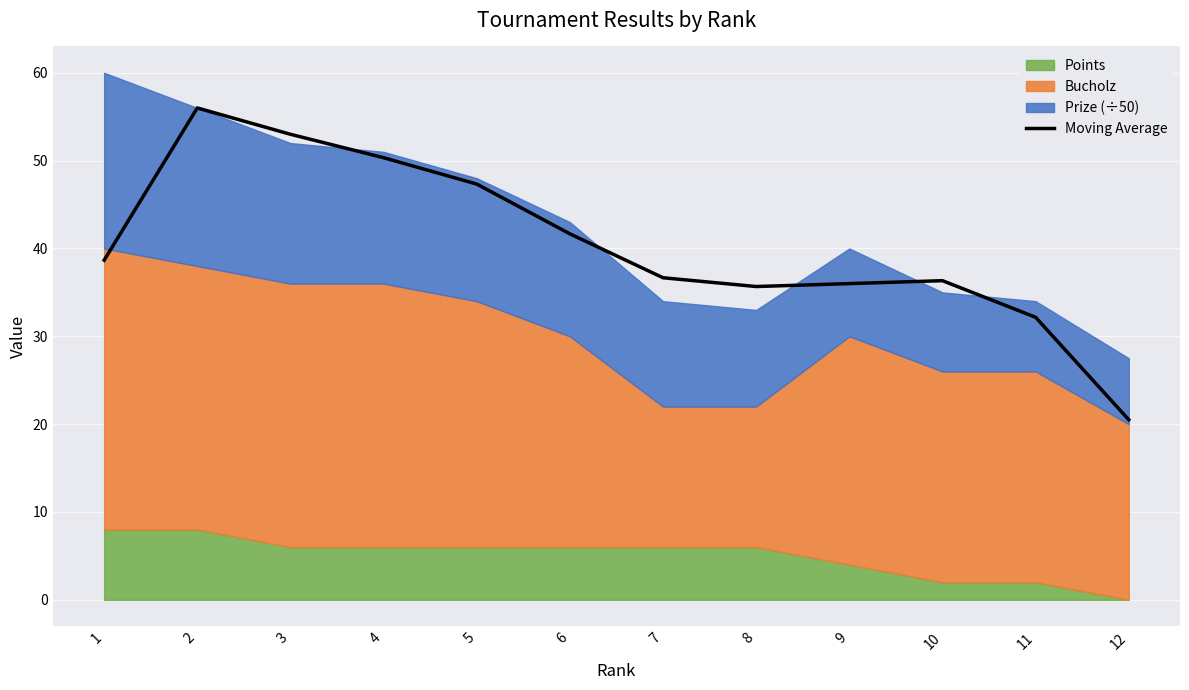

What is the difference between the second highest and second lowest values?

20.8